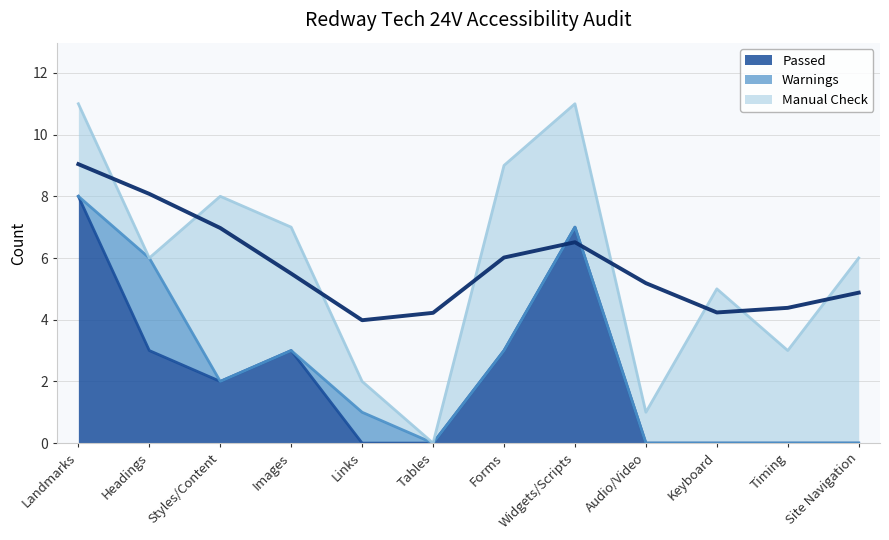

Which label corresponds to the smallest value in the chart?

Links